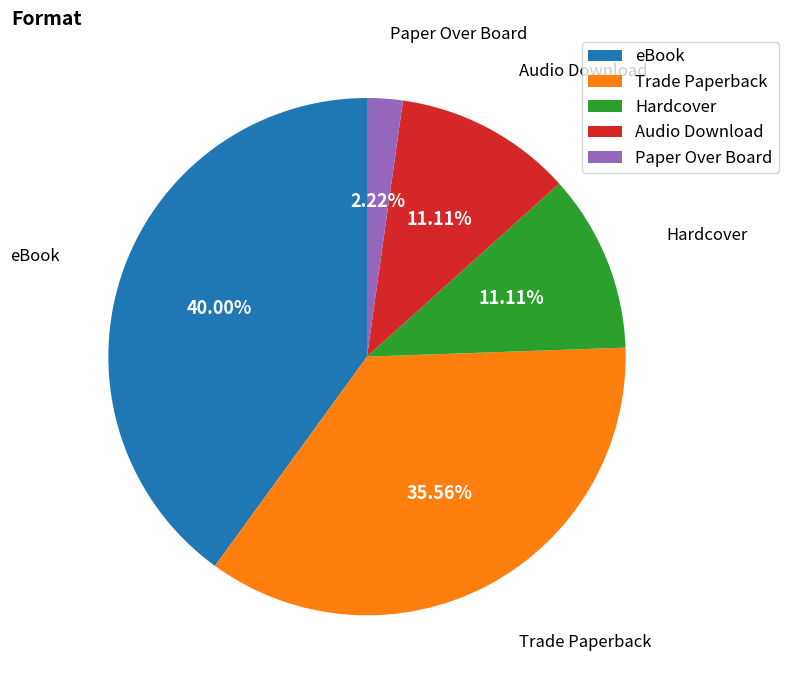

Which category has the biggest portion of the pie?

eBook